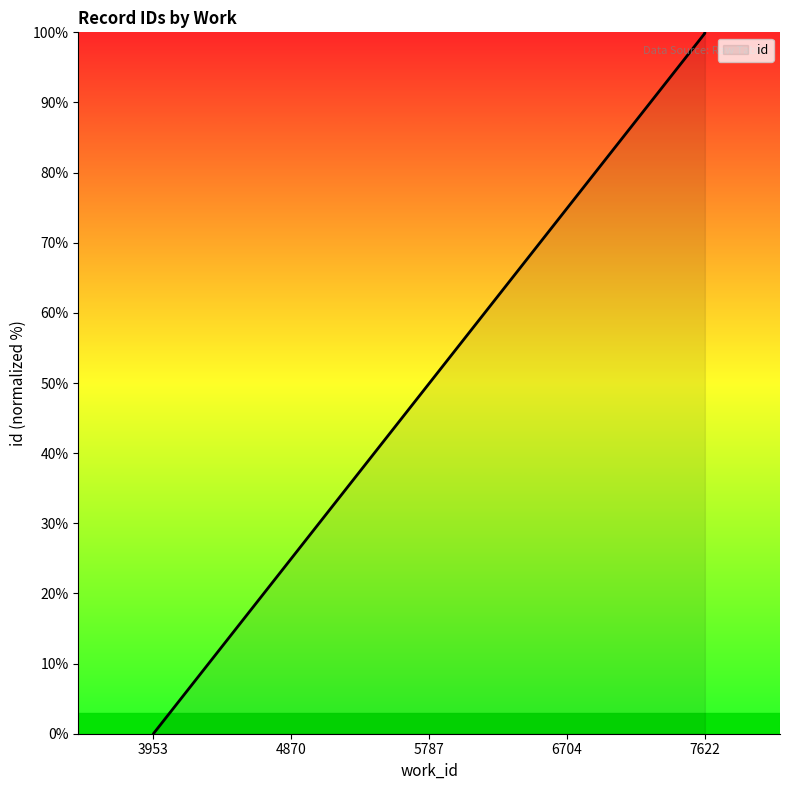

What is the change in value from 3953 to 7622?

+100.0